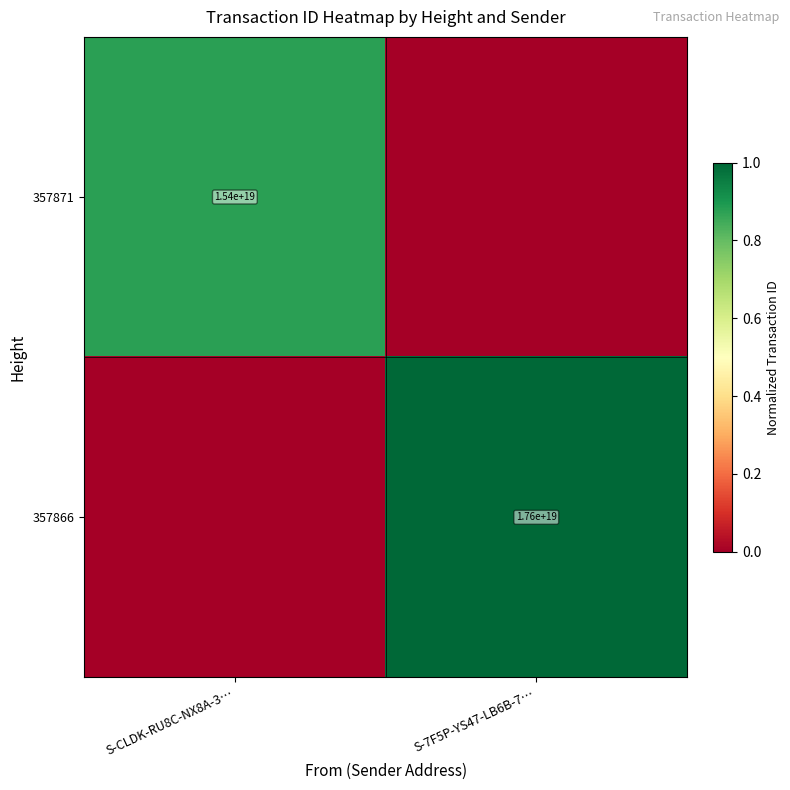

Between S-7F5P-YS47-LB6B-7… and S-CLDK-RU8C-NX8A-3…, which is larger?

S-CLDK-RU8C-NX8A-3…